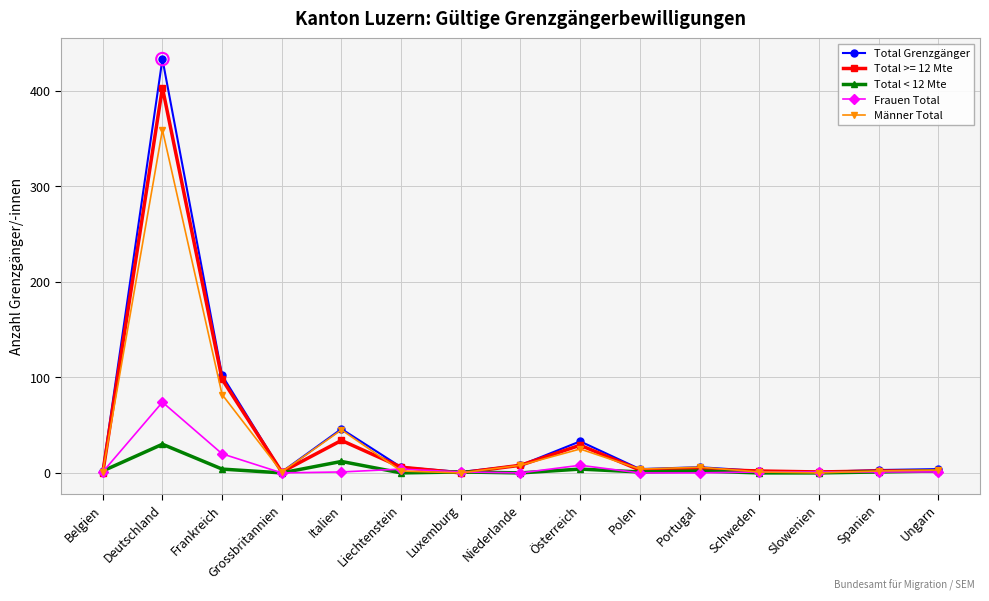

What is the spread (max minus min) of values at Deutschland?

403